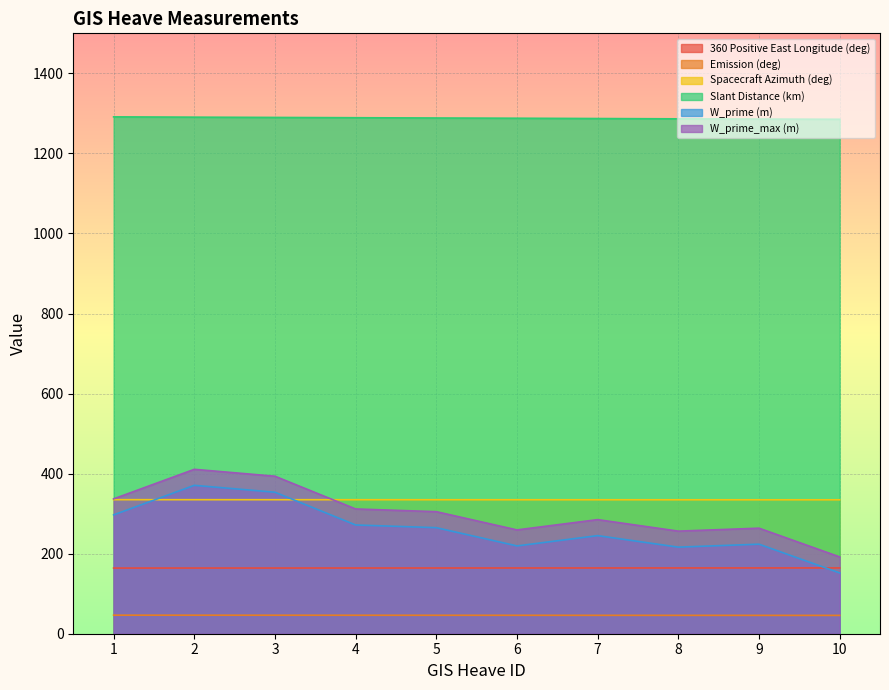

Which series has the widest spread of values?

W_prime (m)